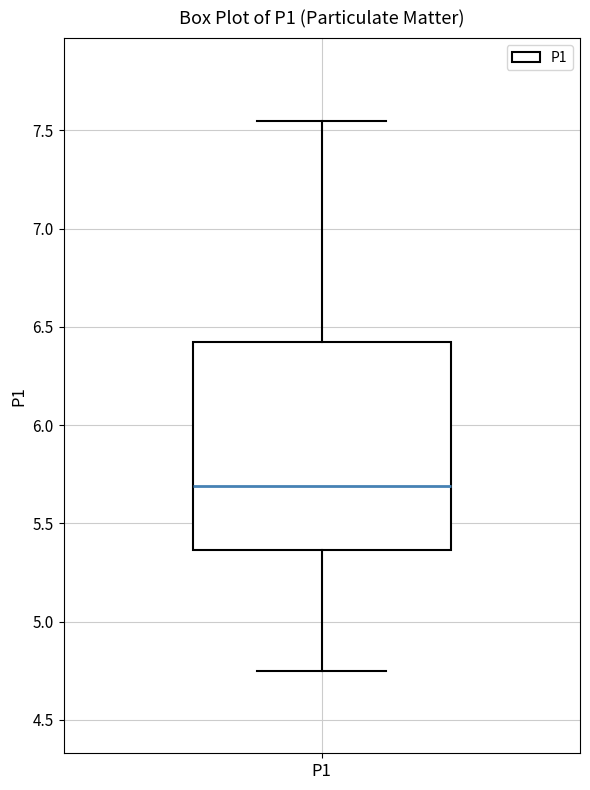

Read this box plot against the y-axis: the position of the median line, the range covered by the box, and the ends of both whiskers. The values are not printed on the chart, so give them approximately, as read against the axis.

median 5.70, box 5.35 to 6.45, whiskers 4.75 to 7.55